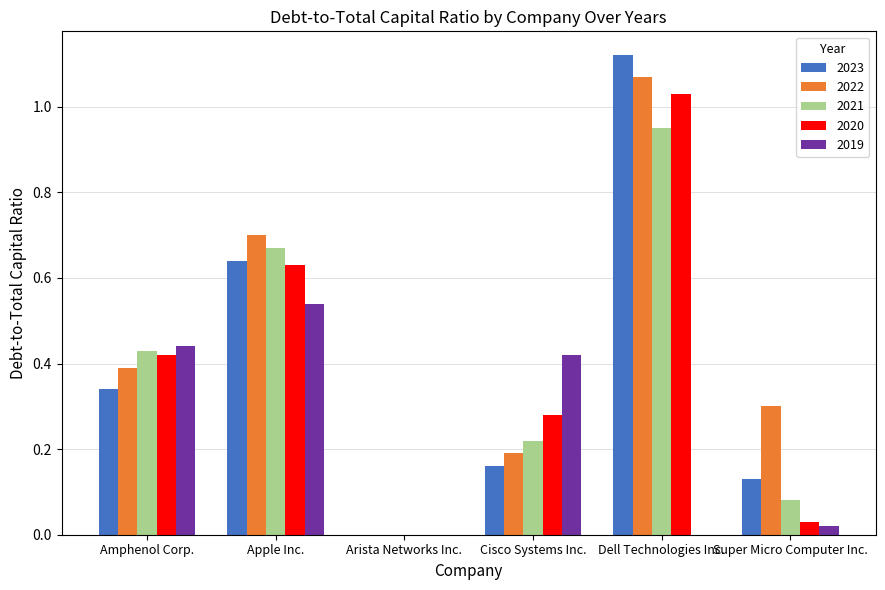

What is the sum of the 2022 values at Apple Inc. and Dell Technologies Inc.?

1.8